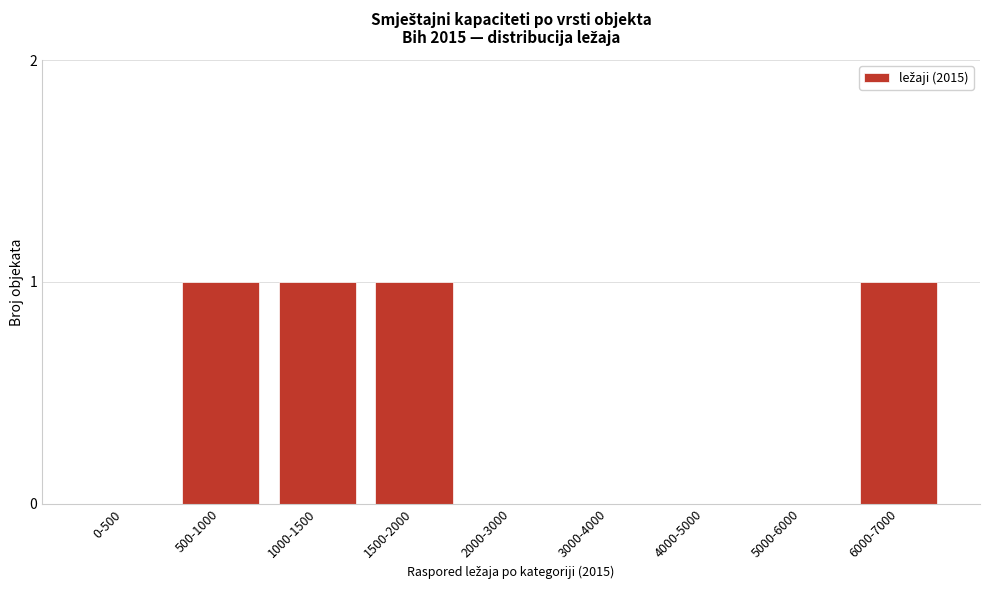

Reading left to right, transcribe all the data shown in this chart.

0-500=0	500-1000=1	1000-1500=1	1500-2000=1	2000-3000=0	3000-4000=0	4000-5000=0	5000-6000=0	6000-7000=1